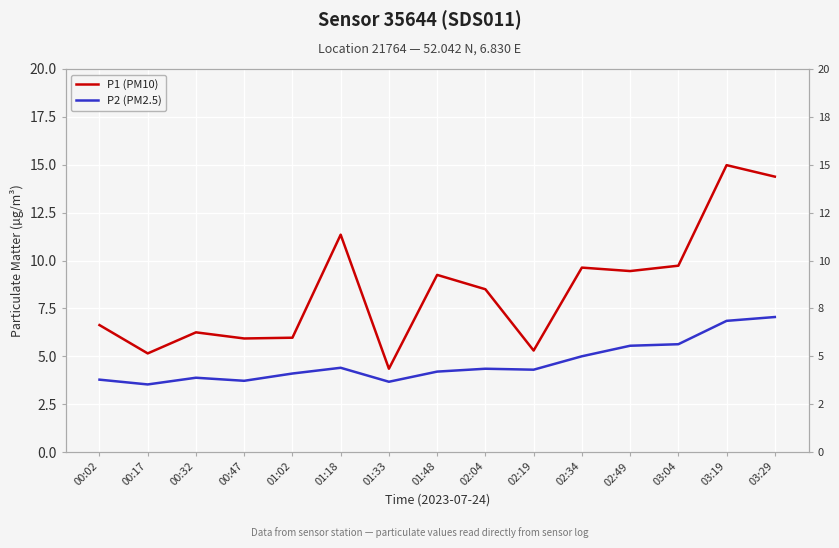

What is the label of the 10th point from the left?

02:19